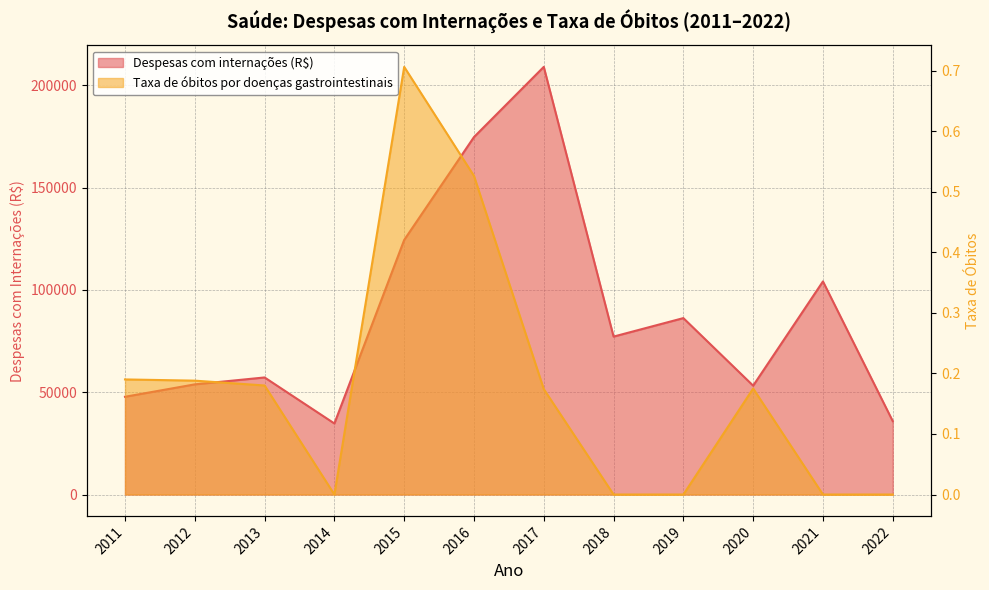

In Taxa de óbitos por doenças gastrointestinais, how many points are higher than both neighbors (excluding endpoints)?

2